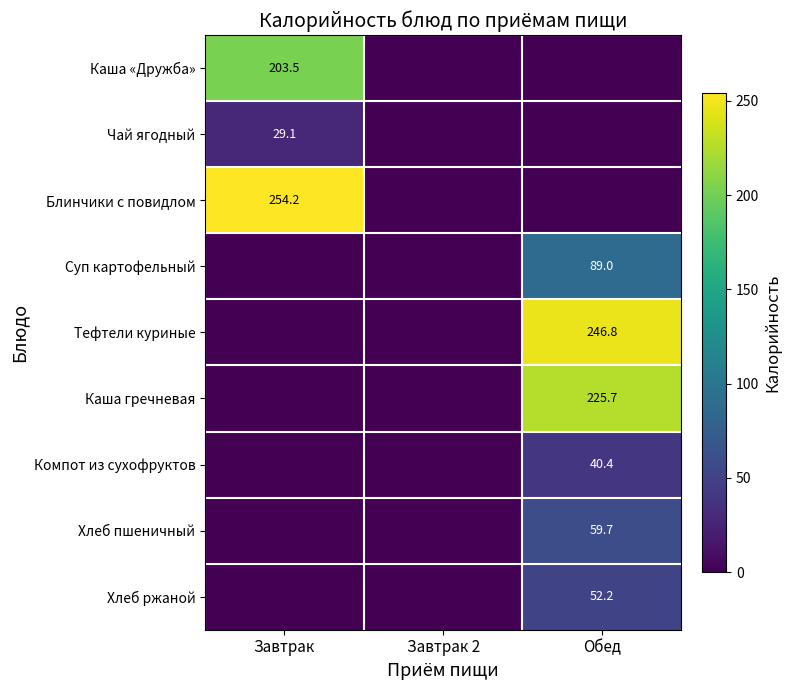

The Хлеб ржаной series shows 52.2 at Обед. True or false?

True